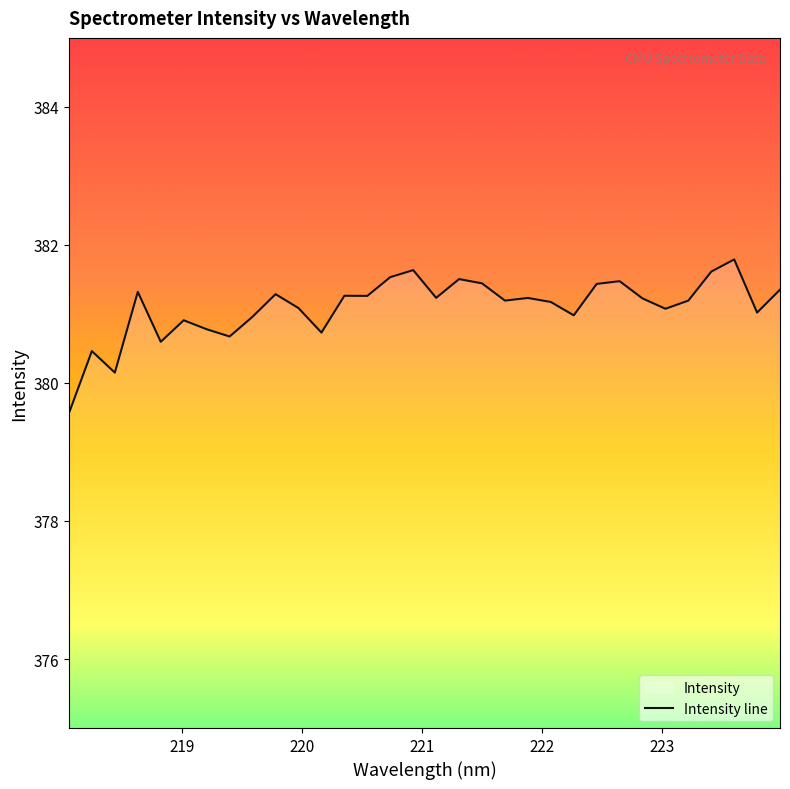

What is the greatest value displayed?

381.8